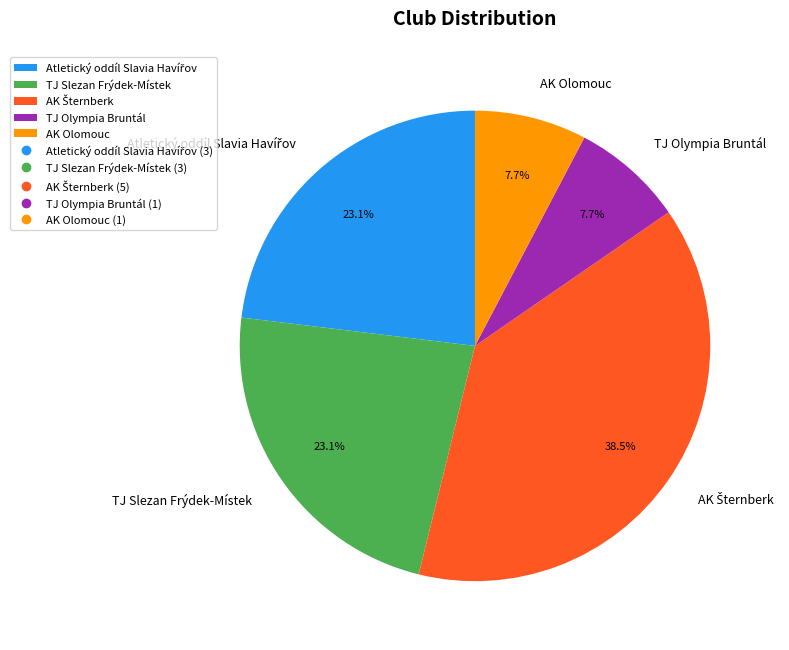

How much of the chart is everything except AK Olomouc?

92.3%